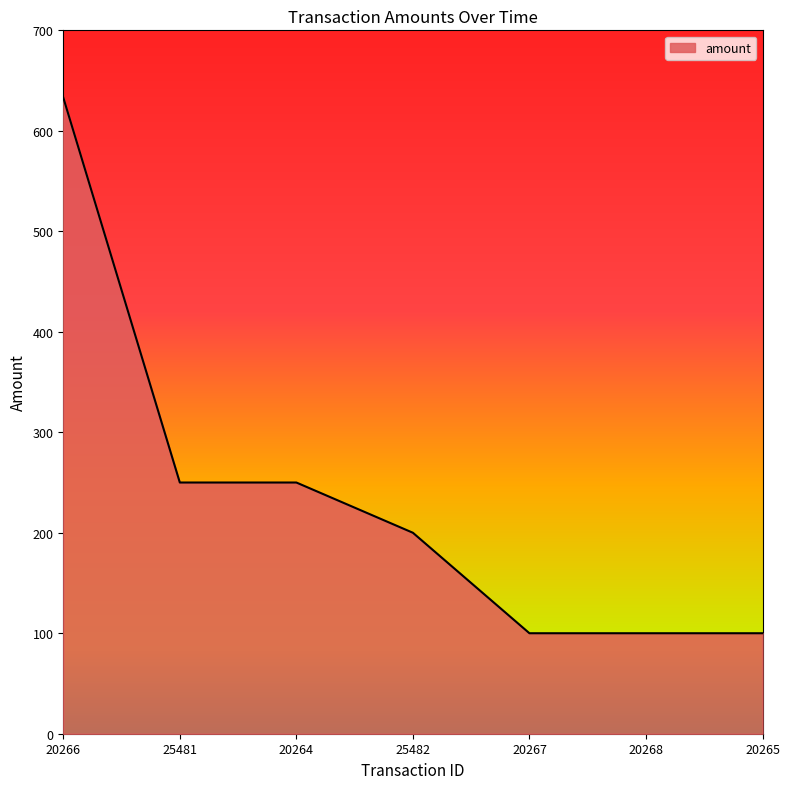

How many lines are shown in the chart?

1